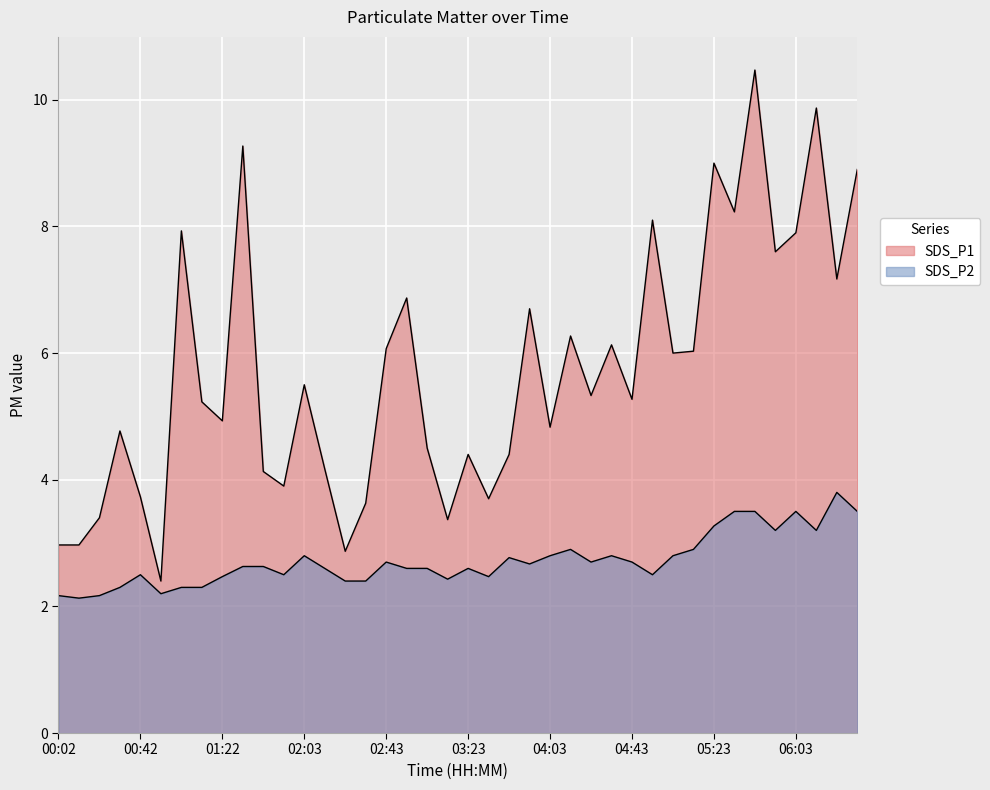

What is the value of the SDS_P2 point at the 39th from the left?

3.8